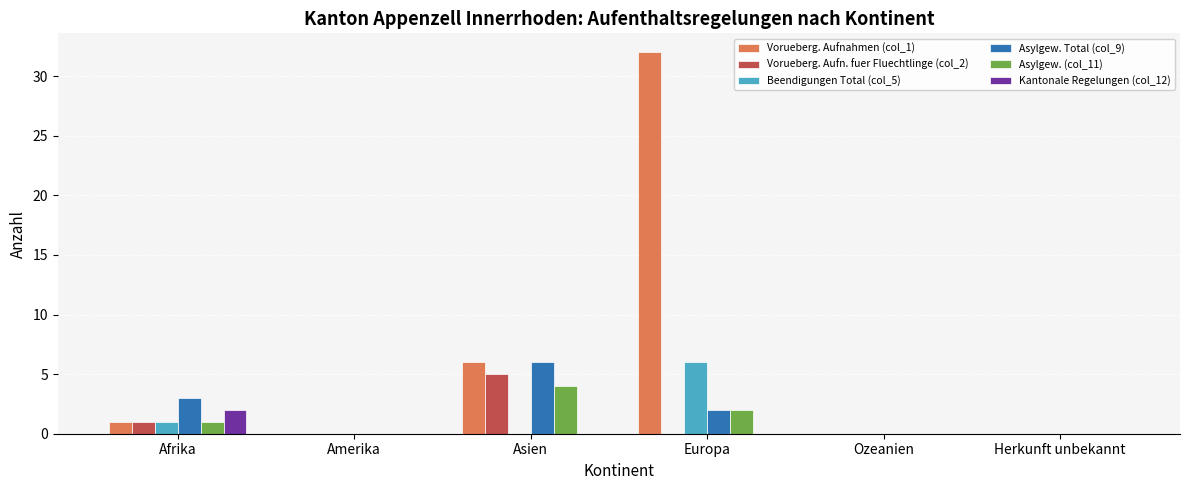

Count the number of data series in this chart.

6